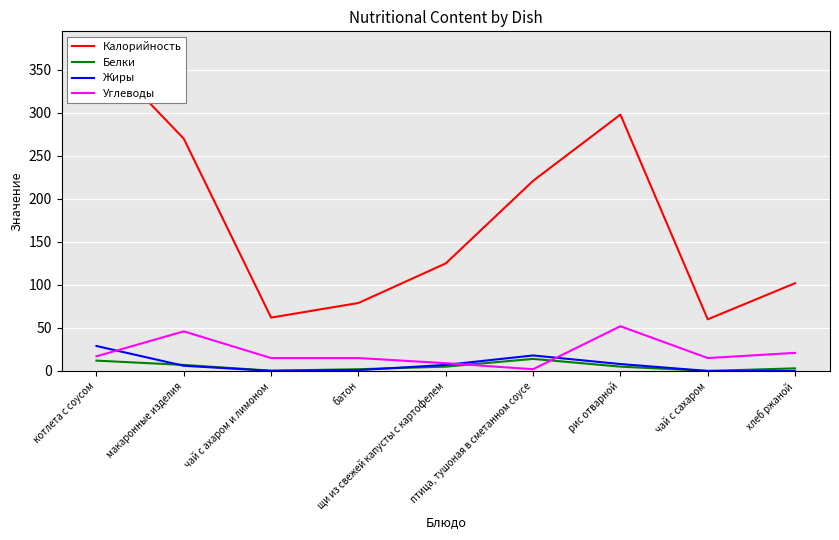

How many intersections are there between Жиры and Углеводы?

3